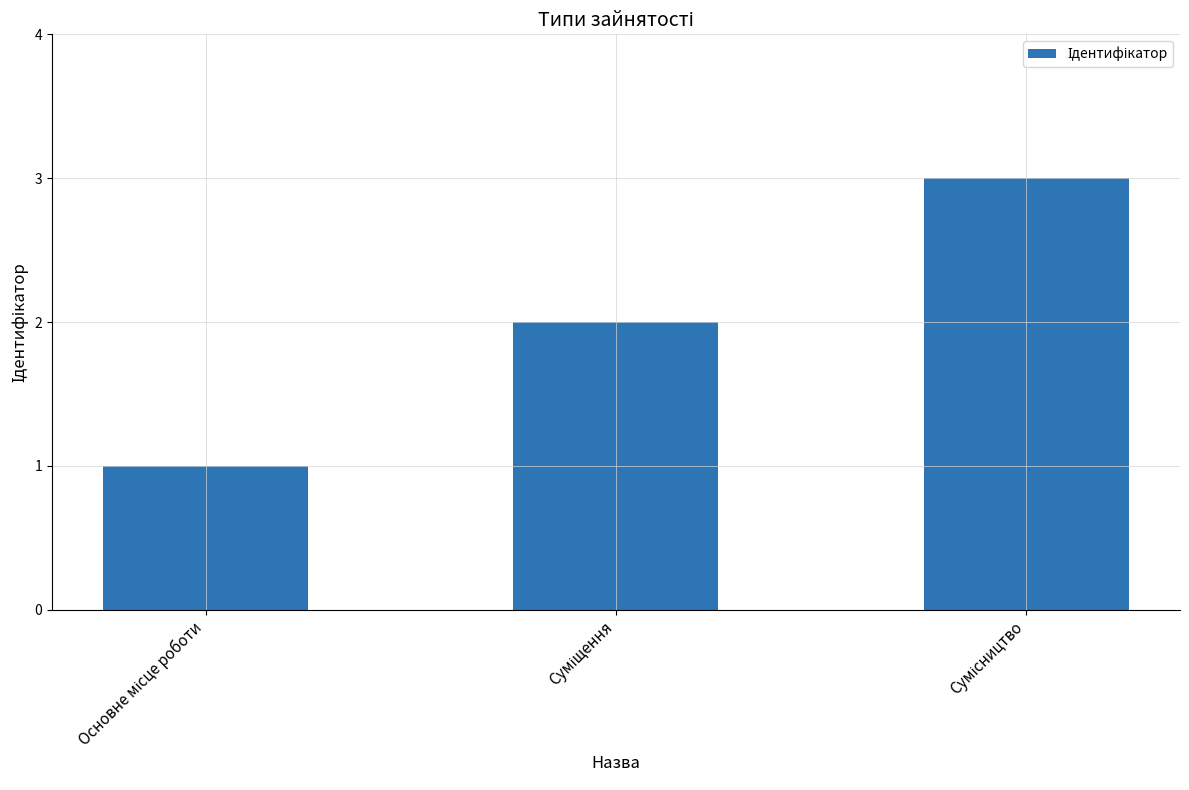

What is the maximum value shown in the chart?

3